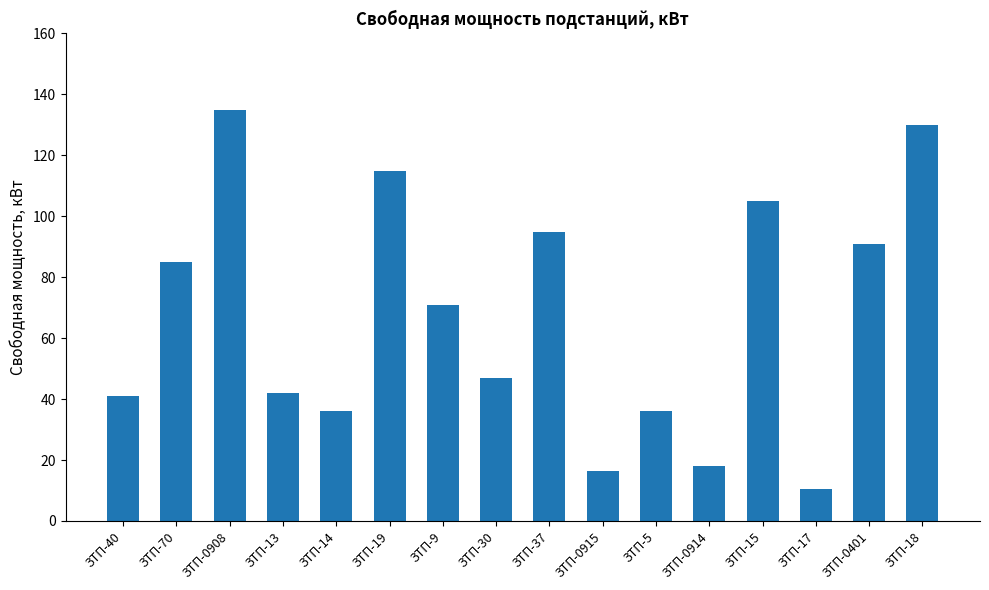

Reading left to right, transcribe all the data shown in this chart.

ЗТП-40=41.0	ЗТП-70=84.9	ЗТП-0908=135.0	ЗТП-13=42.0	ЗТП-14=36.0	ЗТП-19=115.0	ЗТП-9=71.0	ЗТП-30=47.0	ЗТП-37=95.0	ЗТП-0915=16.5	ЗТП-5=36.0	ЗТП-0914=18.0	ЗТП-15=105.0	ЗТП-17=10.6	ЗТП-0401=91.0	ЗТП-18=130.0